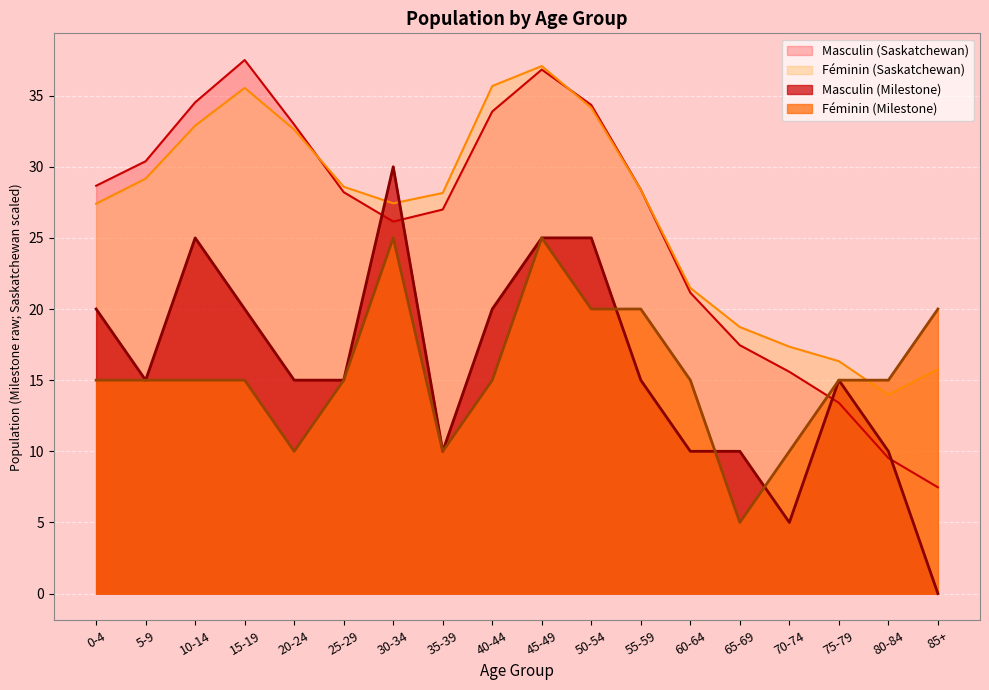

Rank the series by their maximum value, from lowest to highest.

Féminin (Milestone), Masculin (Milestone), Féminin (Saskatchewan), Masculin (Saskatchewan)